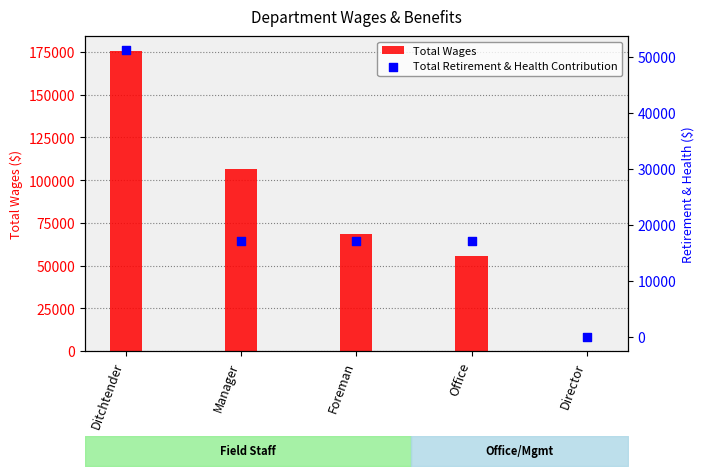

At how many categories does at least one series exceed 85383?

2